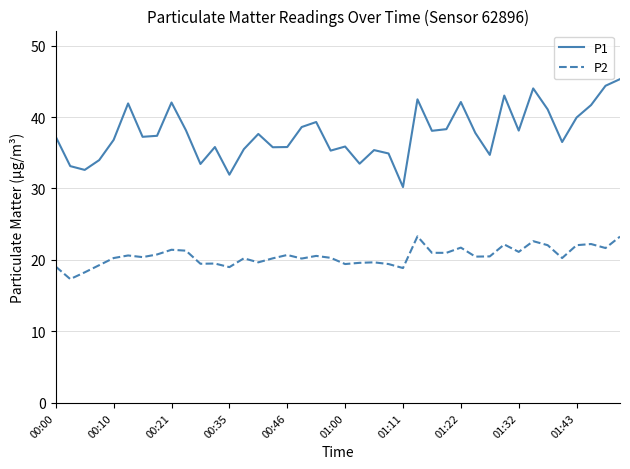

Which series has the largest range (max minus min)?

P1